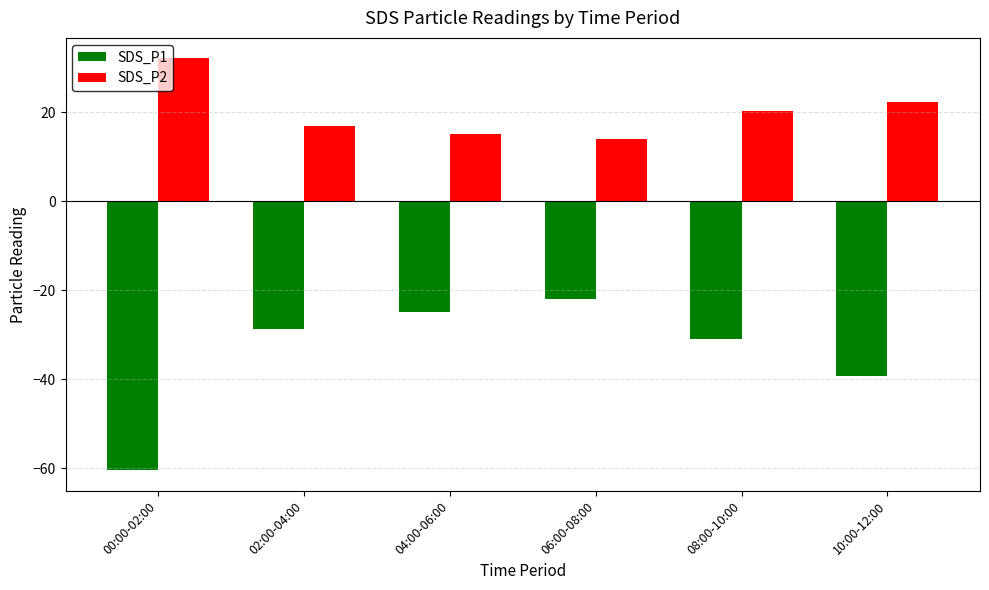

List the labels in order of SDS_P2 value, largest first.

00:00-02:00, 10:00-12:00, 08:00-10:00, 02:00-04:00, 04:00-06:00, 06:00-08:00